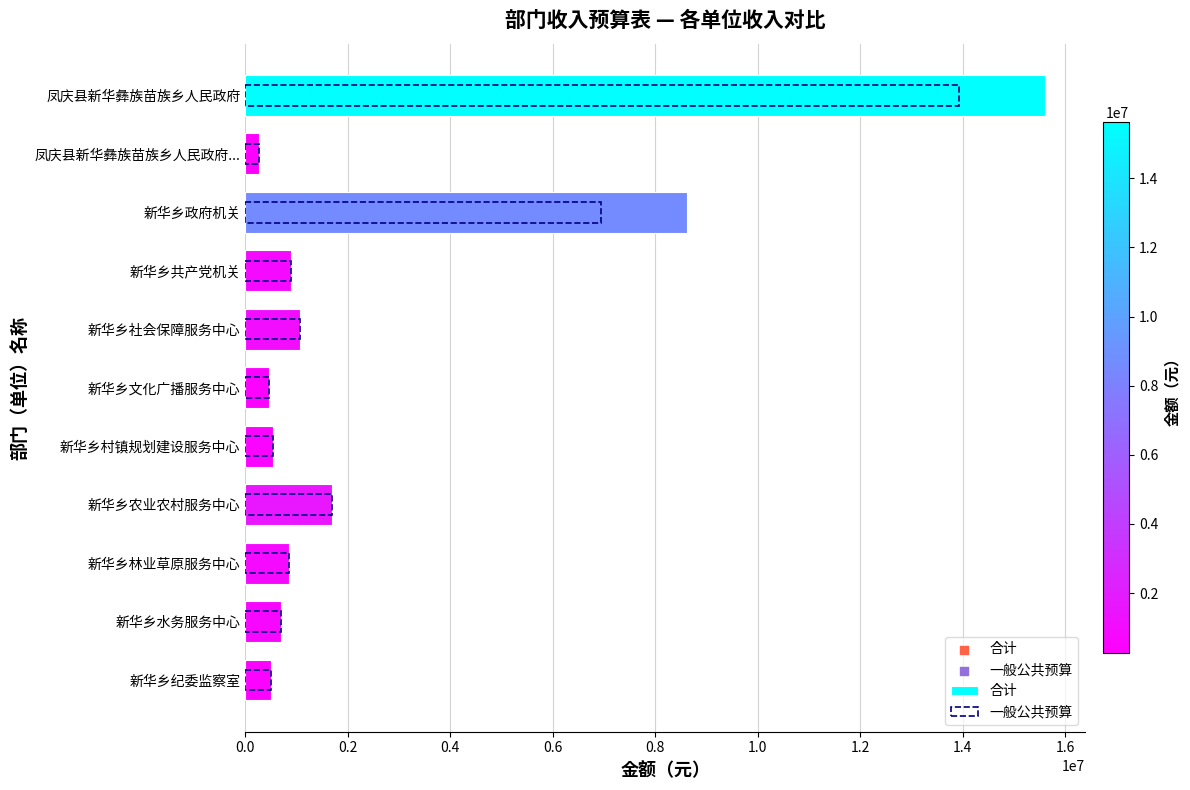

Is the value of 合计 at 凤庆县新华彝族苗族乡人民政府... greater than the value of 一般公共预算 at 新华乡政府机关?

No